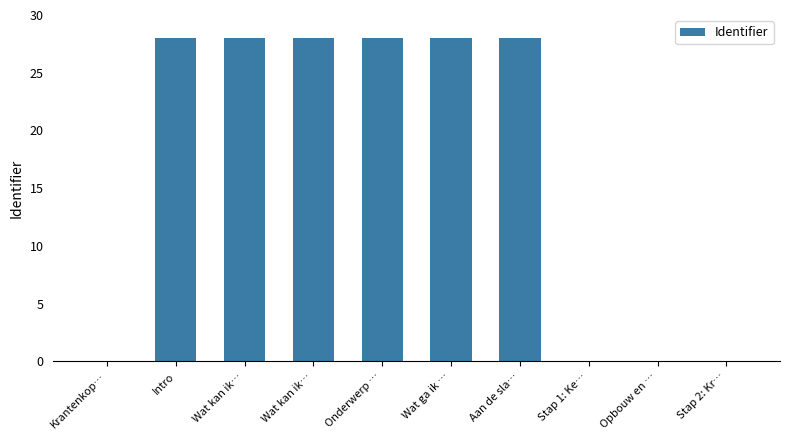

Which label corresponds to the largest value in the chart?

Aan de sla…